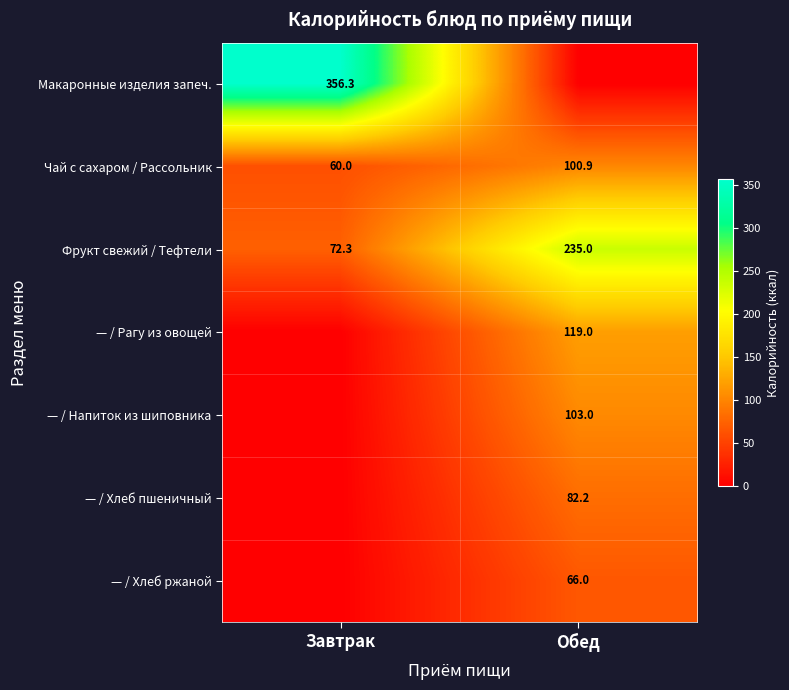

Where does the Чай с сахаром / Рассольник series first go above 100?

Обед